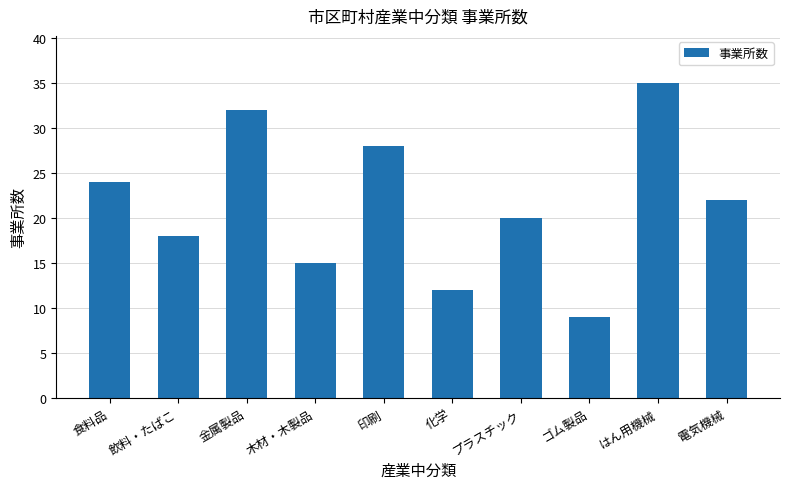

The chart shows a value of 31 at 飲料・たばこ. True or false?

False